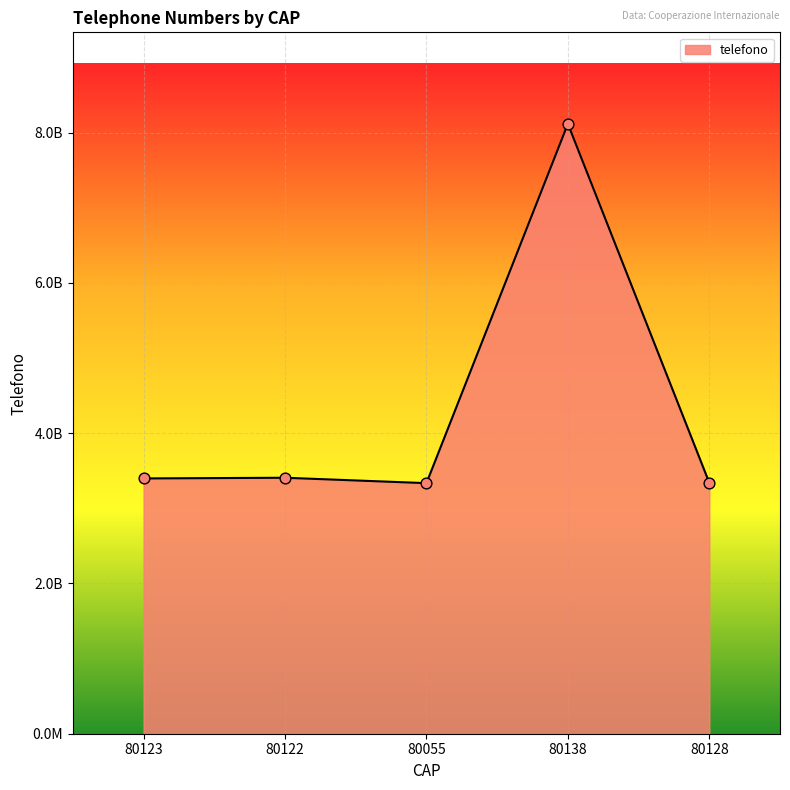

Approximately how many times larger is the value at 80123 compared to 80122?

1.0